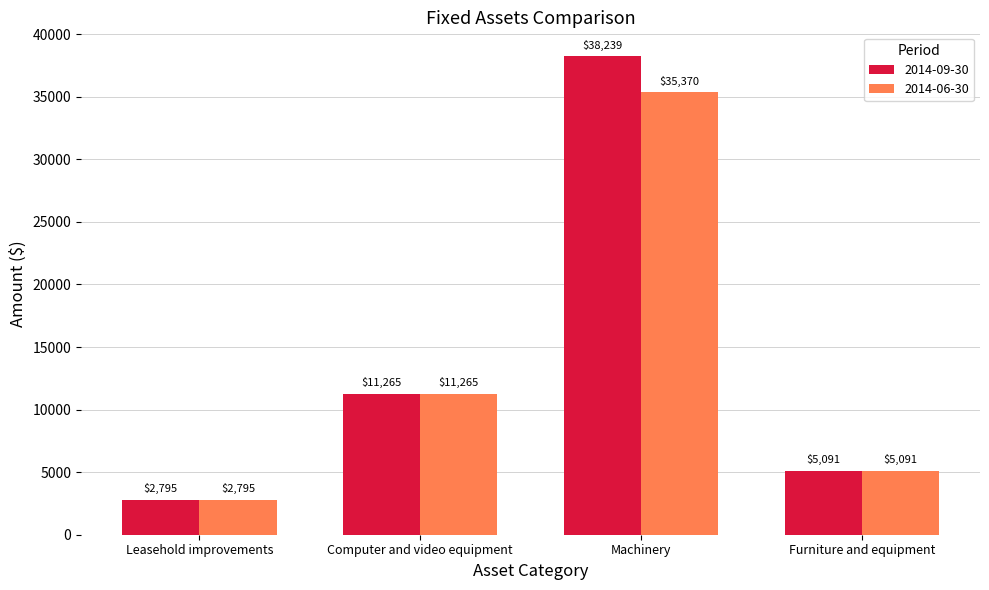

How many data points does each series have?

4